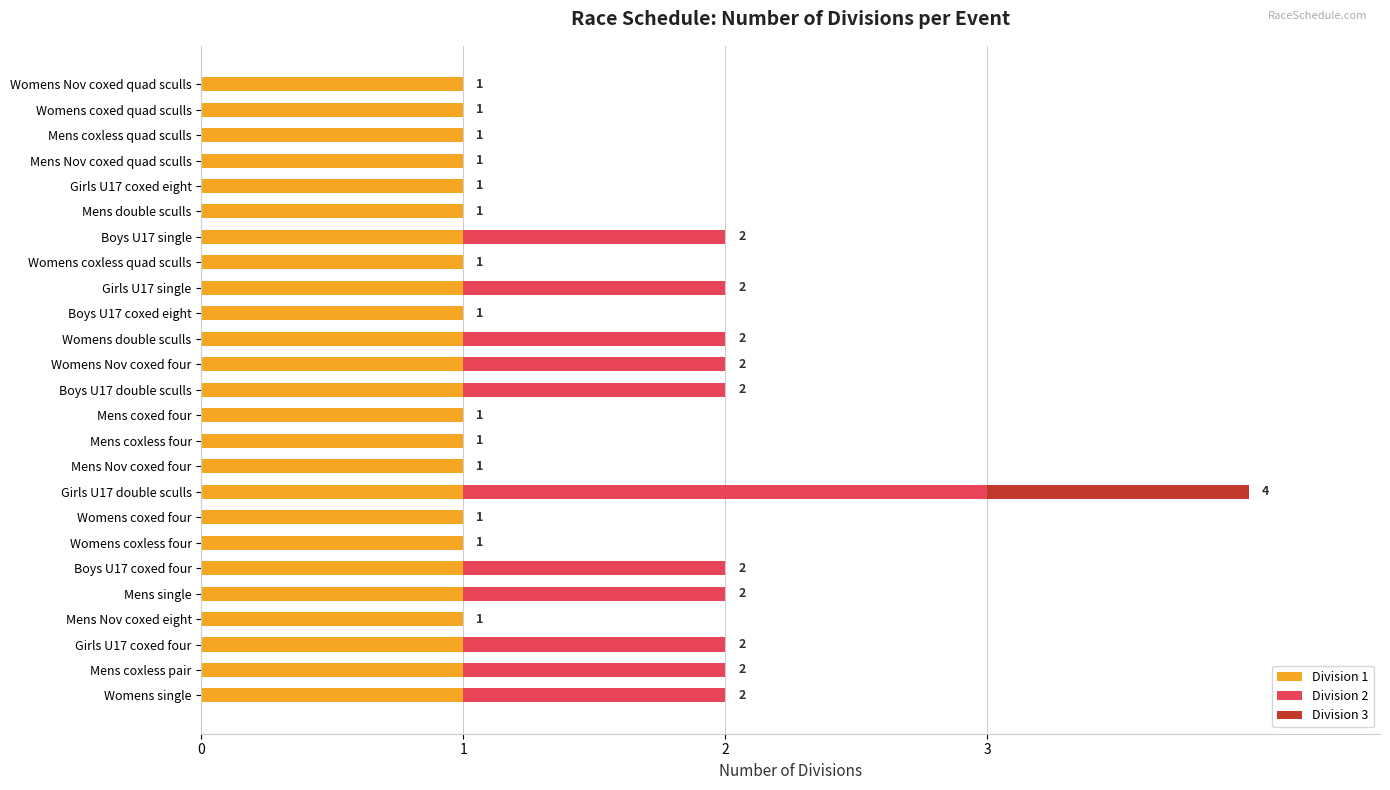

At which category is the sum across all series the highest?

Girls U17 double sculls